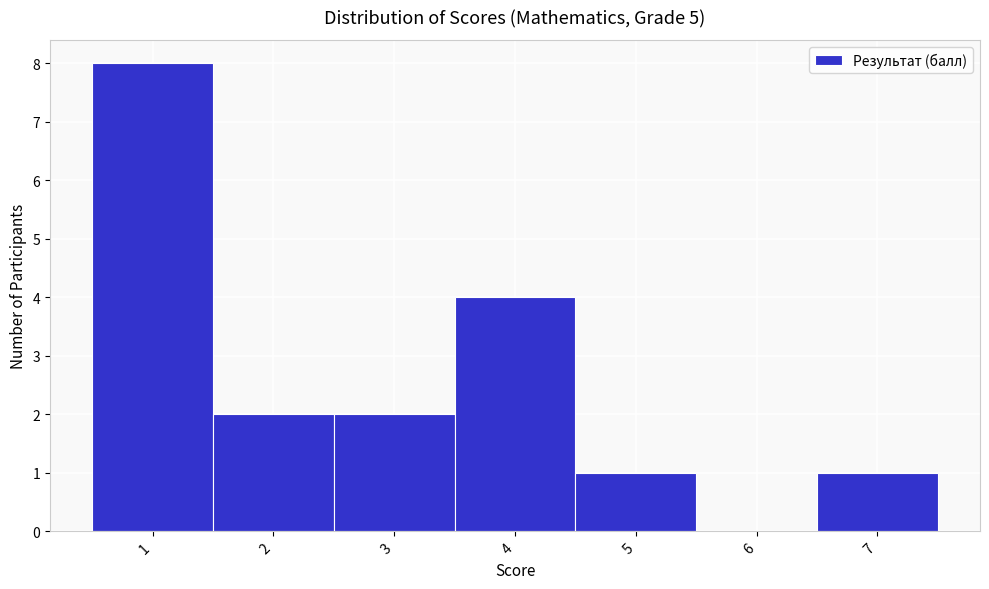

Reading left to right, list every bar in this chart as the range it spans on the x-axis followed by its height. The values are not printed on the chart, so give them approximately, as read against the axis.

0.5 to 1.5: 8
1.5 to 2.5: 2
2.5 to 3.5: 2
3.5 to 4.5: 4
4.5 to 5.5: 1
5.5 to 6.5: 0
6.5 to 7.5: 1